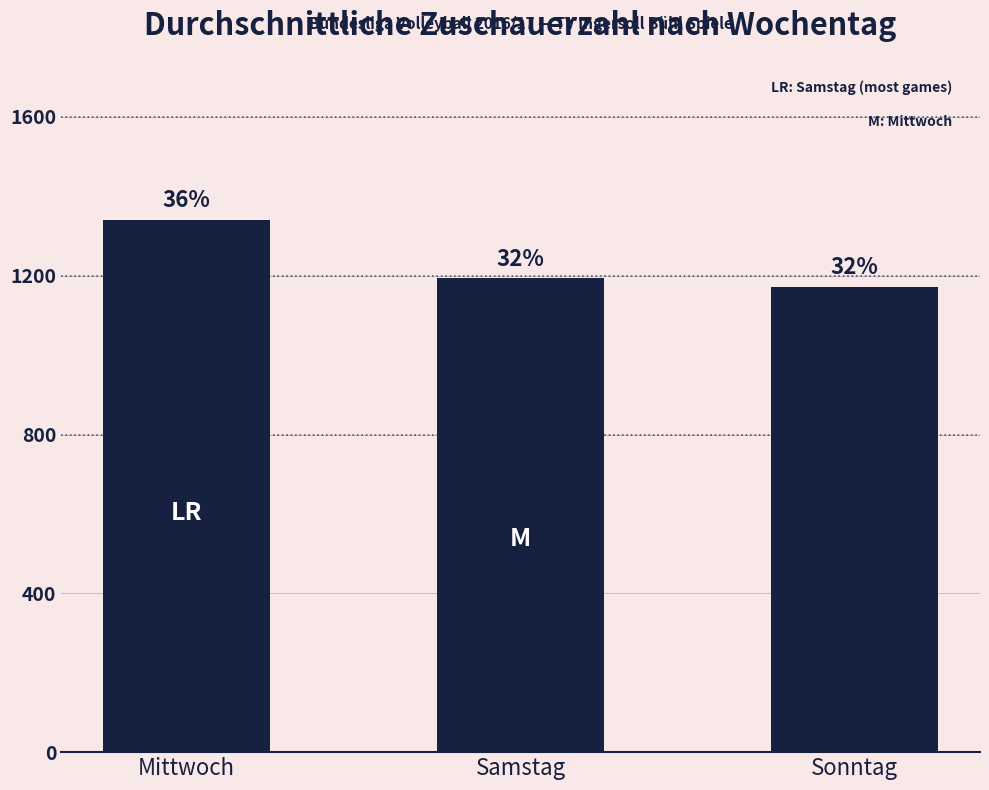

How many bars are there in total?

3